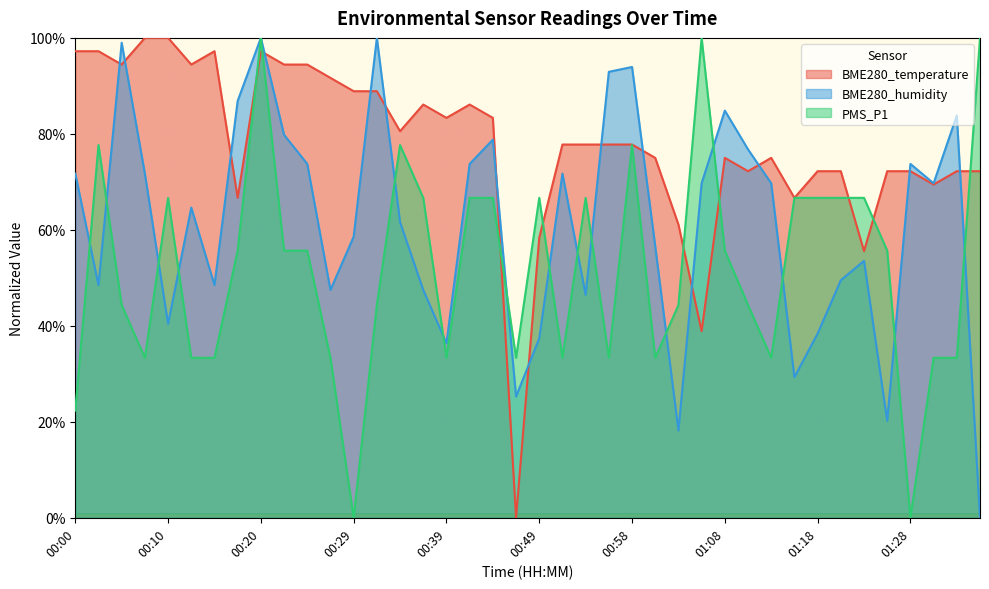

Where is the first local maximum for BME280_humidity?

00:05